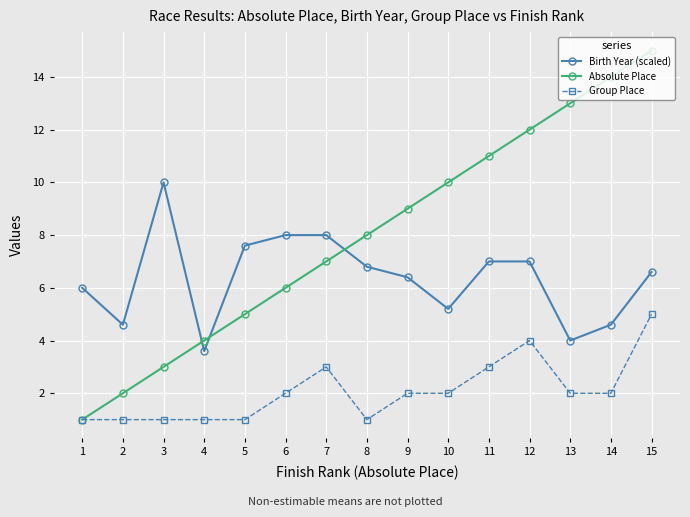

What is the difference between the Absolute Place values at 4 and 5?

1.0